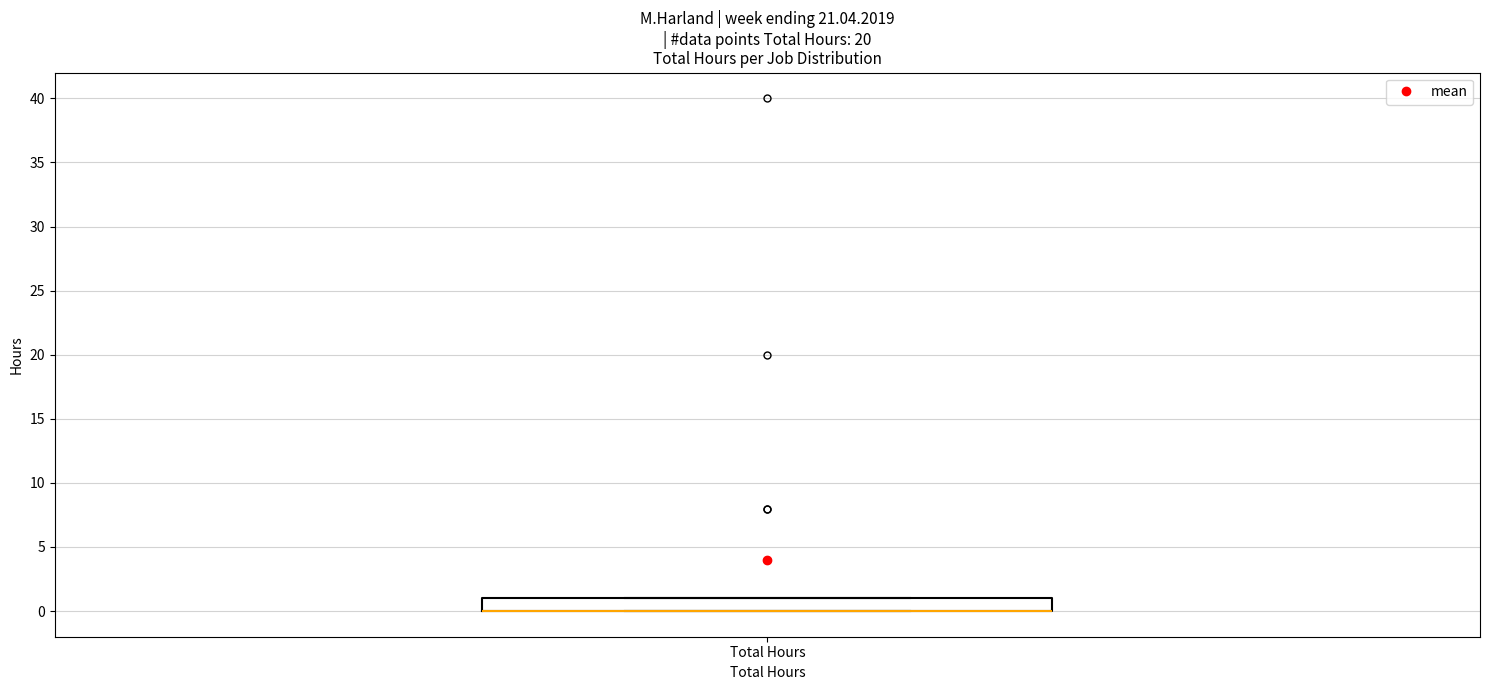

Transcribe this box plot: give where the median line is, the range the box spans, and where the two whiskers end, as read against the y-axis. The values are not printed on the chart, so give them approximately, as read against the axis.

median 0 (drawn on the box's lower edge), box 0 to 1, whiskers 0 to 1